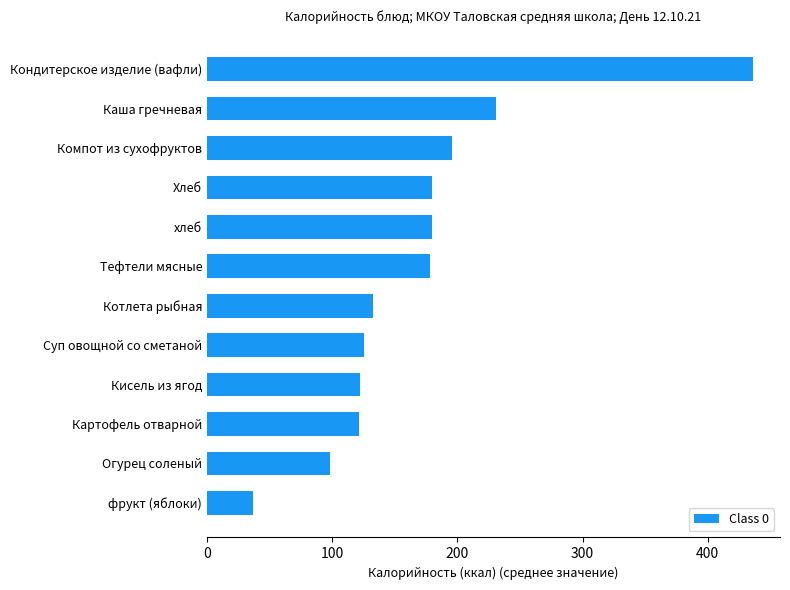

At which label is the value closest to 236?

Каша гречневая